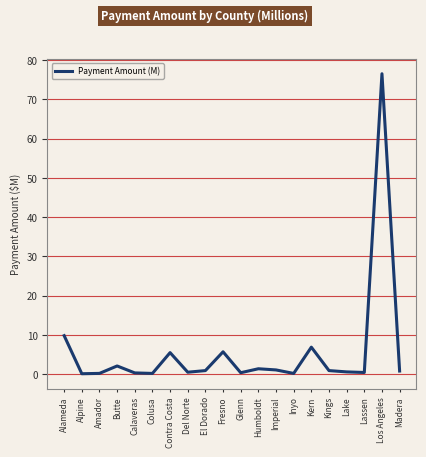

Where is the first local maximum?

Butte